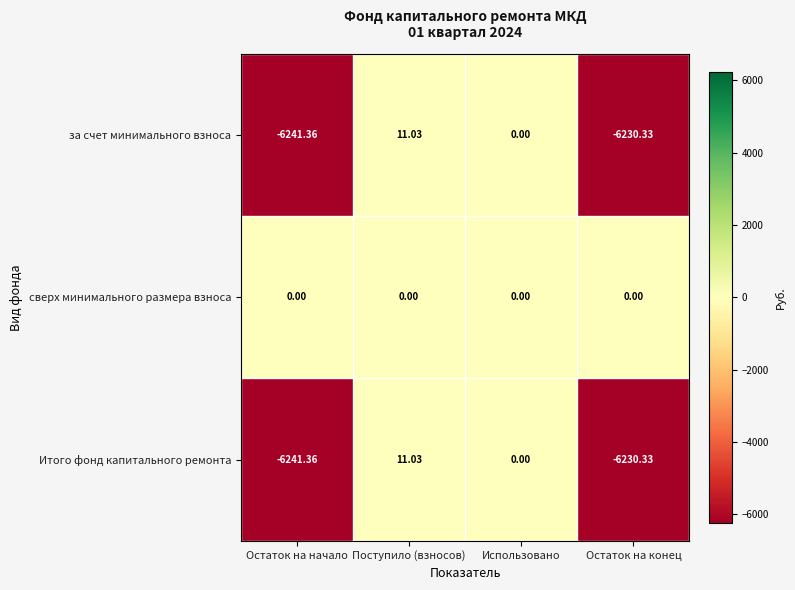

List the labels in order of за счет минимального взноса value, largest first.

Поступило (взносов), Использовано, Остаток на конец, Остаток на начало